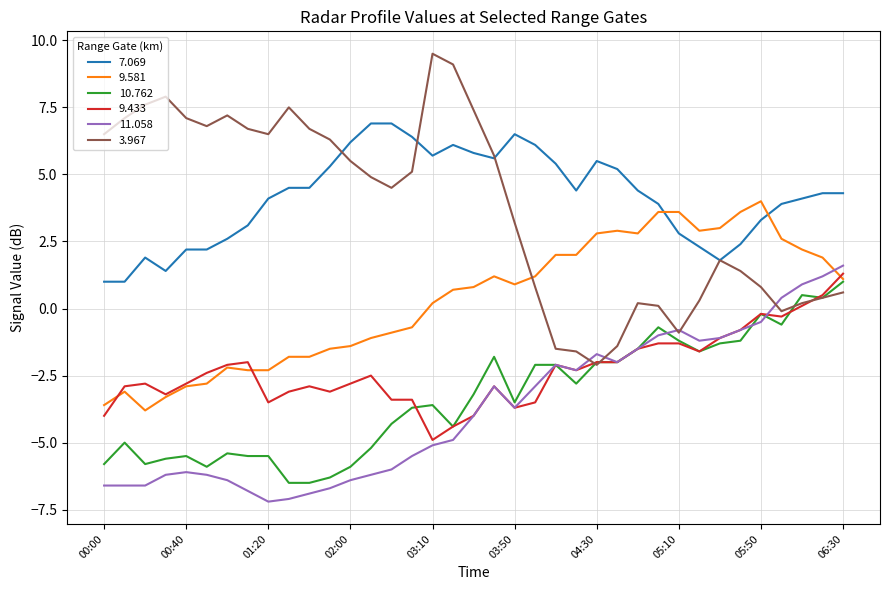

What is the minimum value shown in the chart?

-7.2